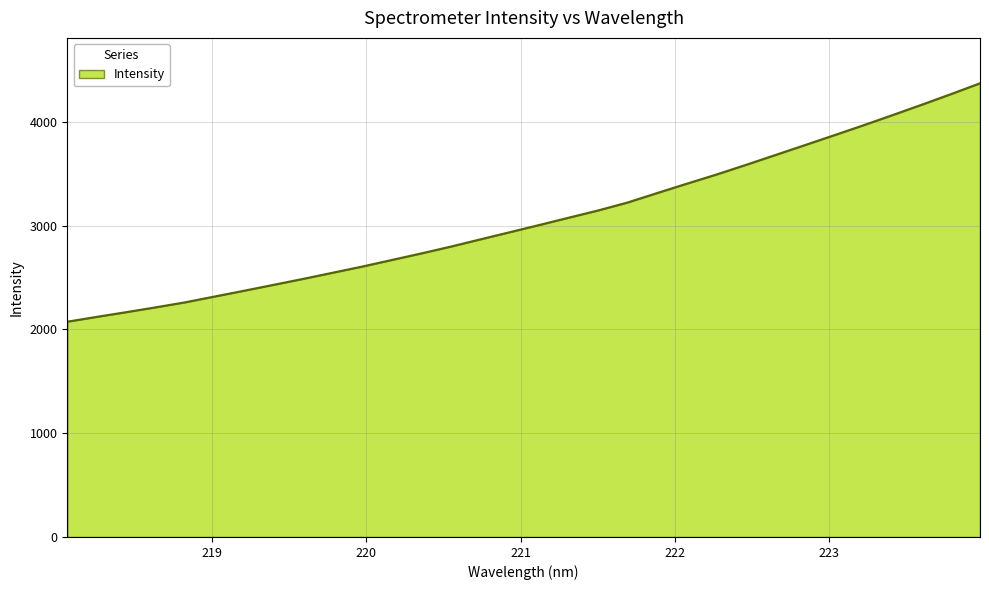

What is the difference between the maximum and minimum values?

2297.0